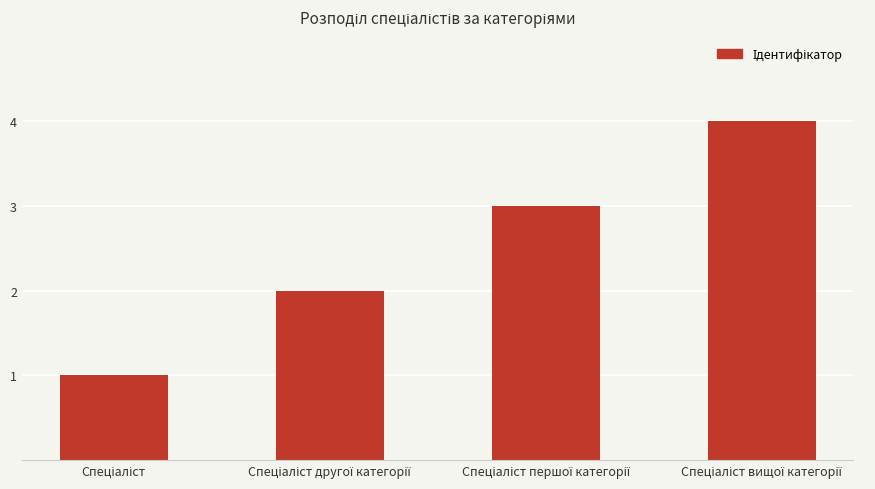

What is the greatest value displayed?

4